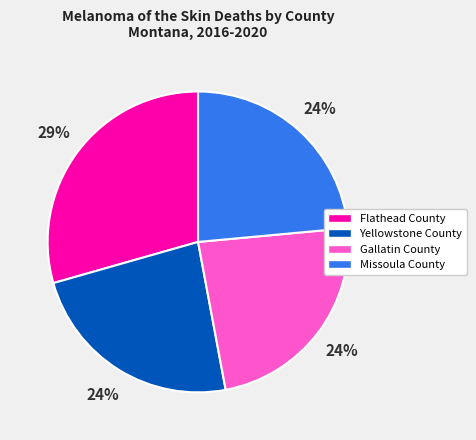

Combined, do Gallatin County and Flathead County account for over 50%?

Yes